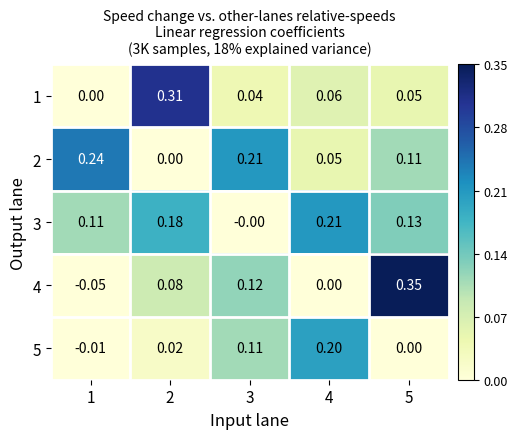

Is the value of 4 at 2 greater than the value of 5 at 2?

Yes